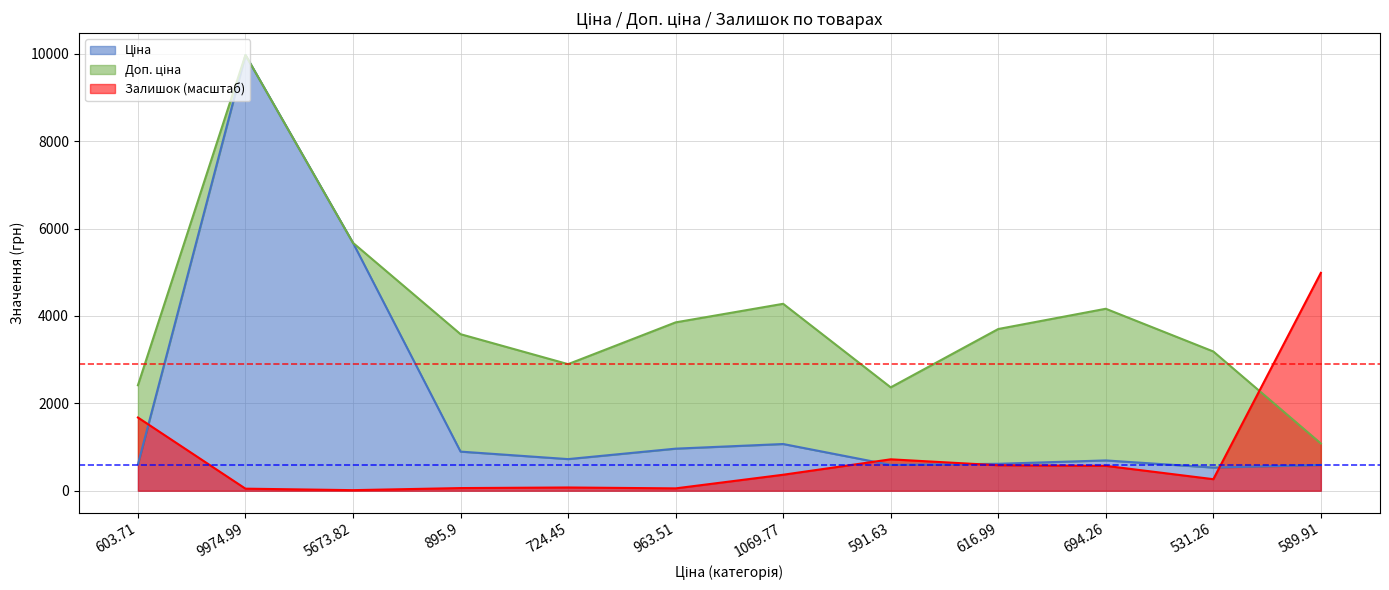

Where does the Залишок series first go above 366?

603.71